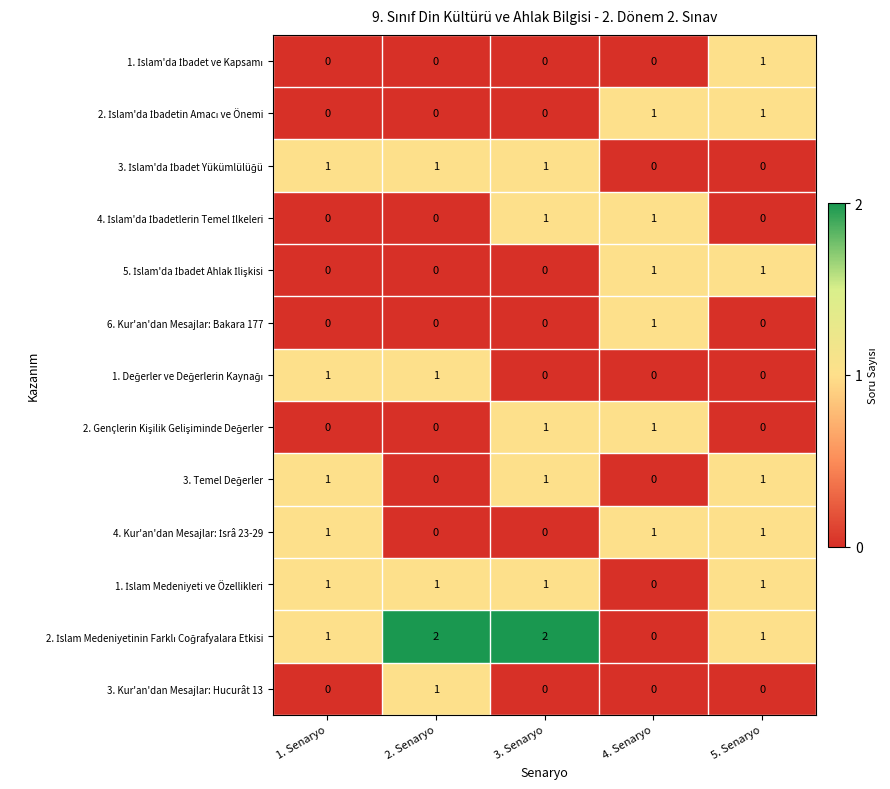

What is the total value across all series at 2. Senaryo?

6